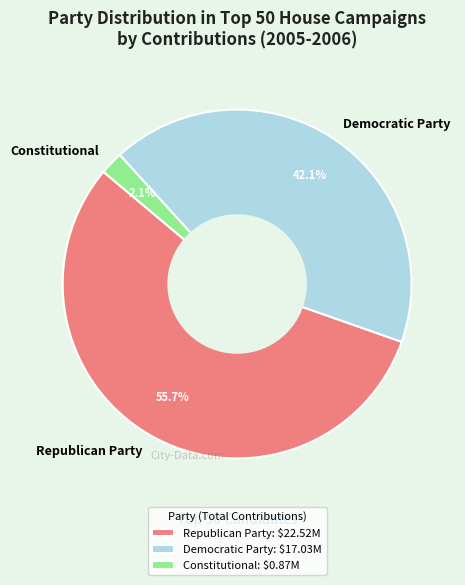

To the nearest percent, what portion does Democratic Party represent?

42%